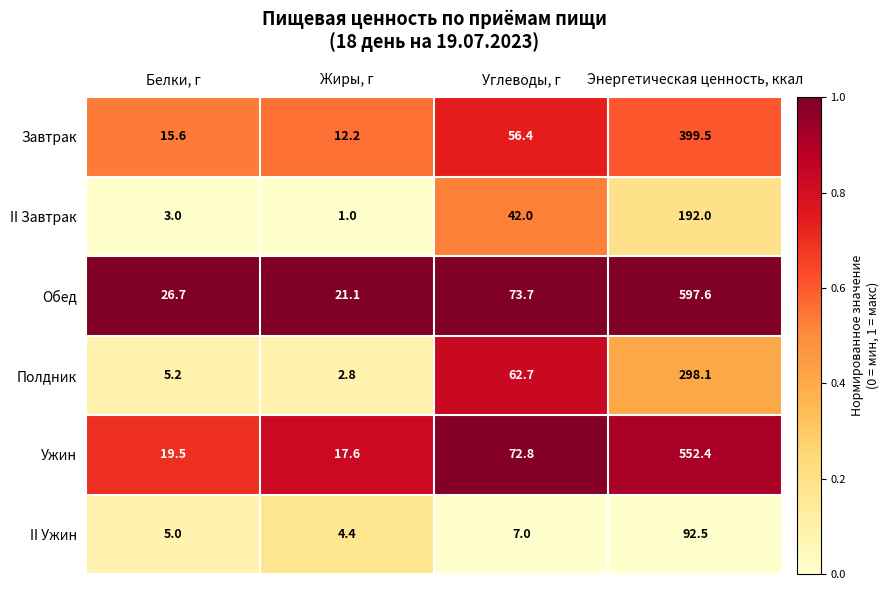

True or false: II Ужин has a value of 2.3 at Жиры, г.

False